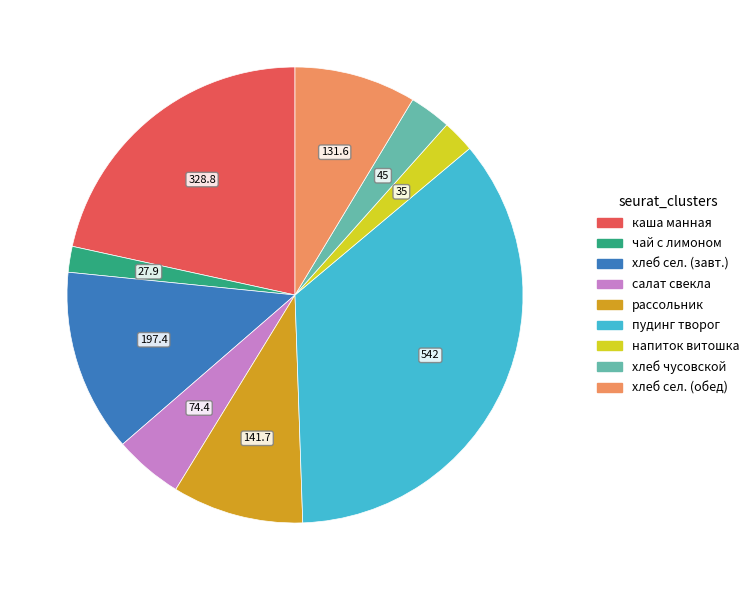

How many segments does this pie chart have?

9